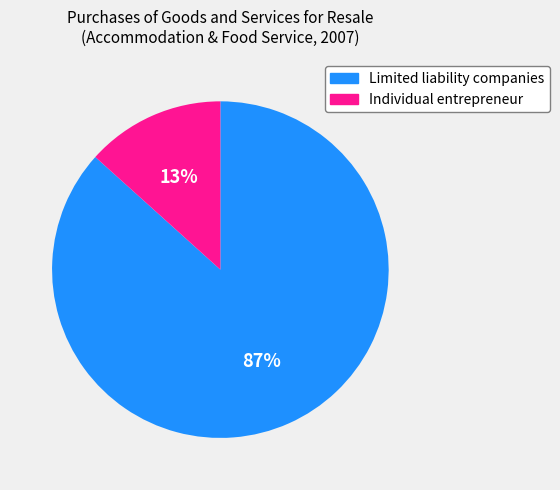

Which slice is the largest?

Limited liability companies